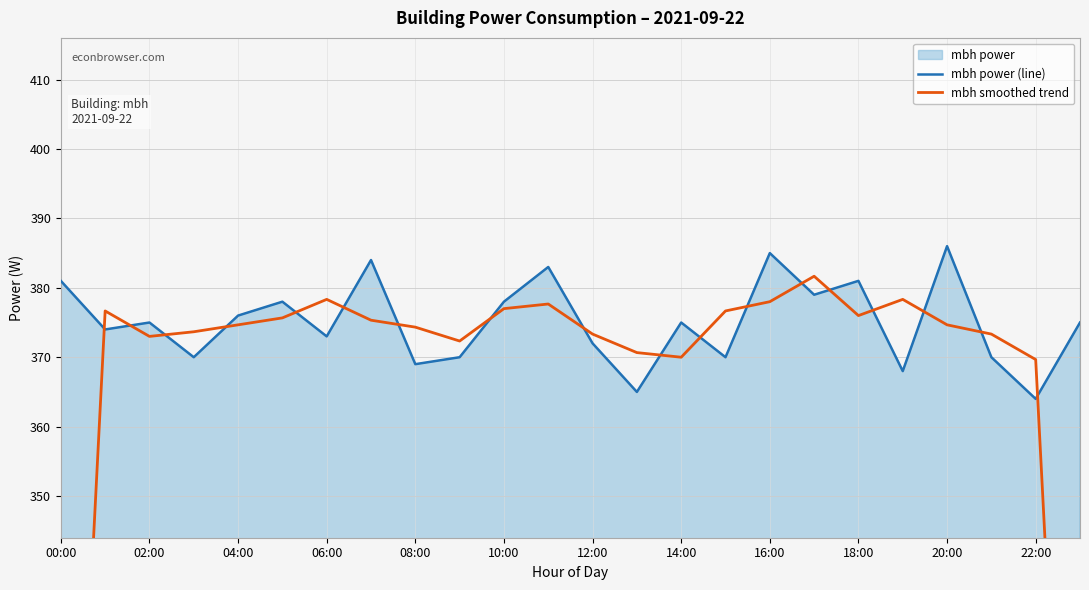

What position from the right is 21?

3